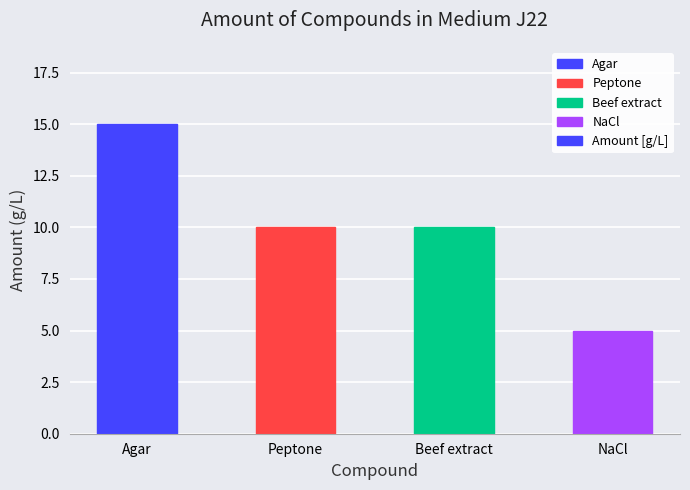

What is the label of the 1st bar from the left?

Agar